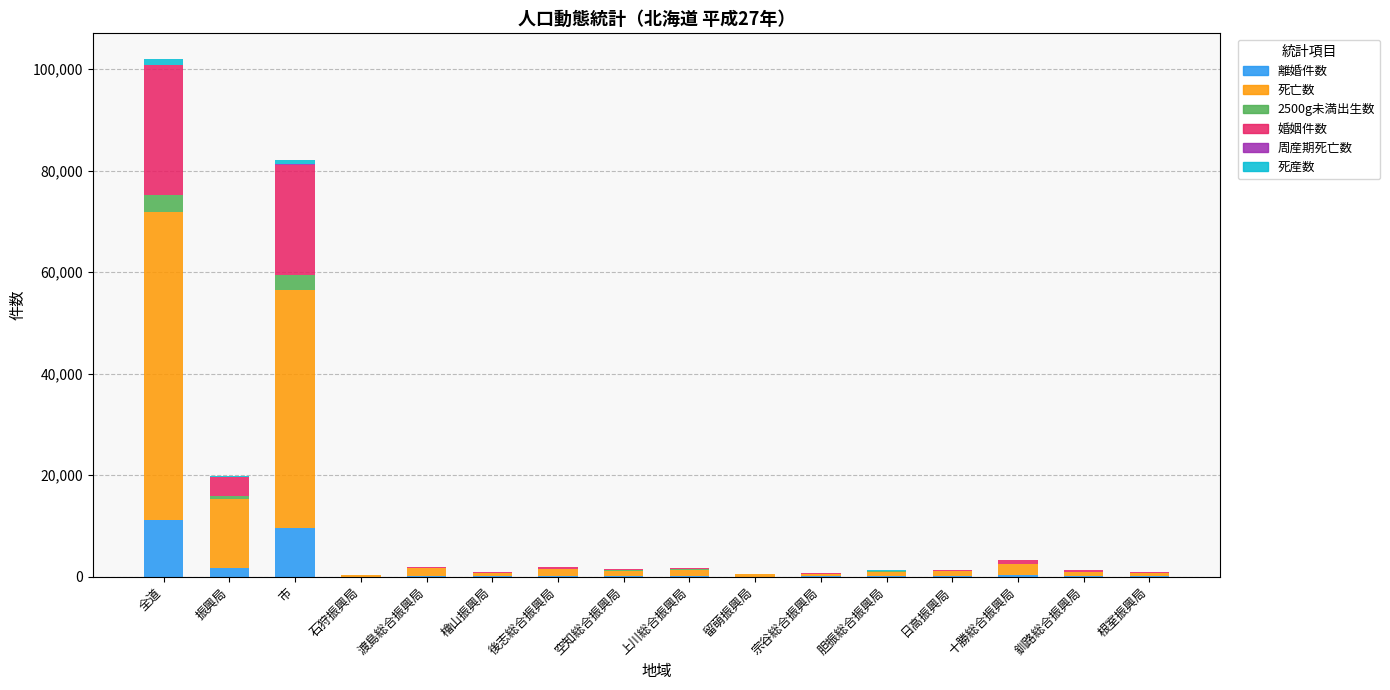

At which category is the sum across all series the highest?

全道